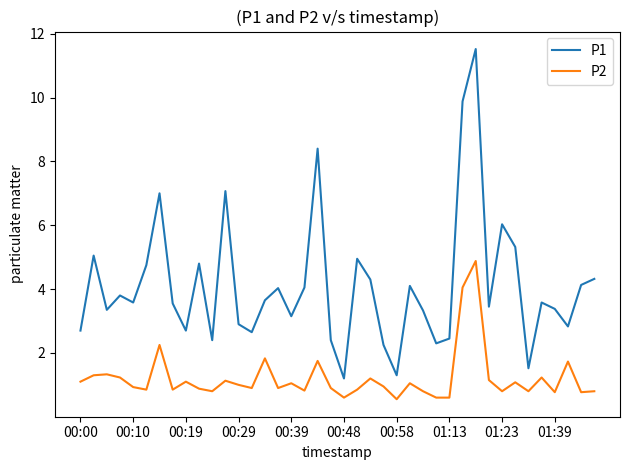

Which series has the largest total across all categories?

P1